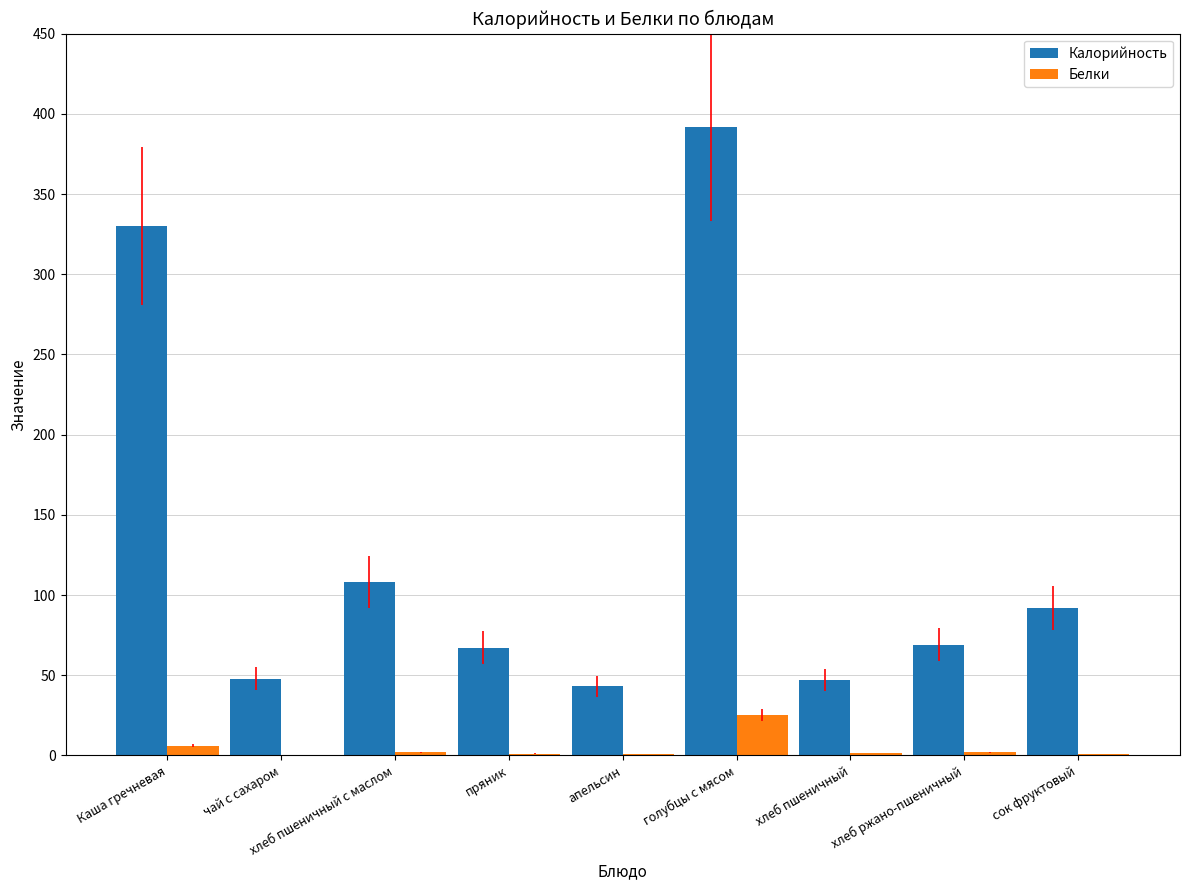

What value does the Калорийность series have at хлеб пшеничный с маслом?

108.0